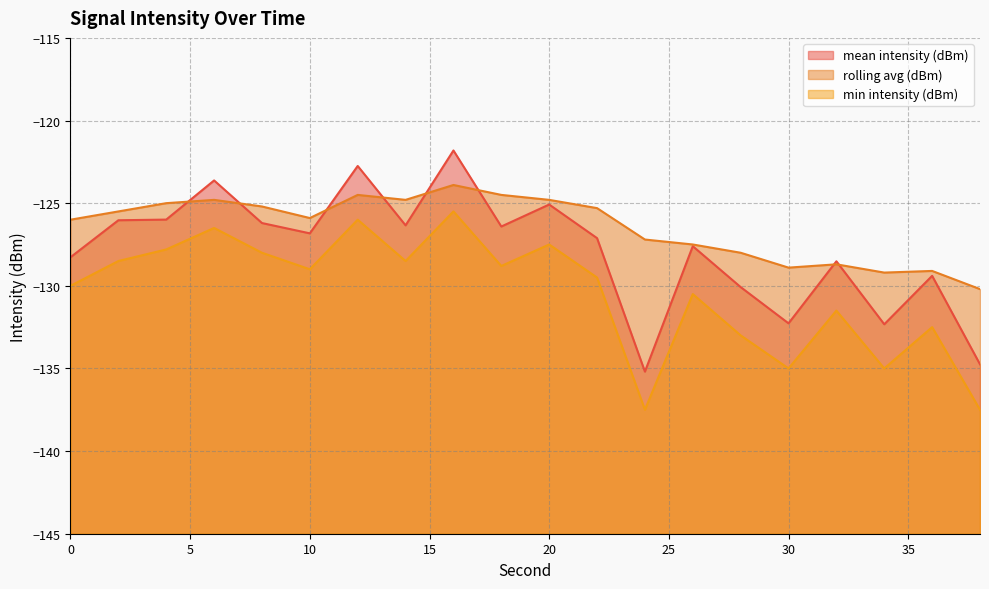

What is the difference between the mean intensity (dBm) values at 16 and 20?

3.3